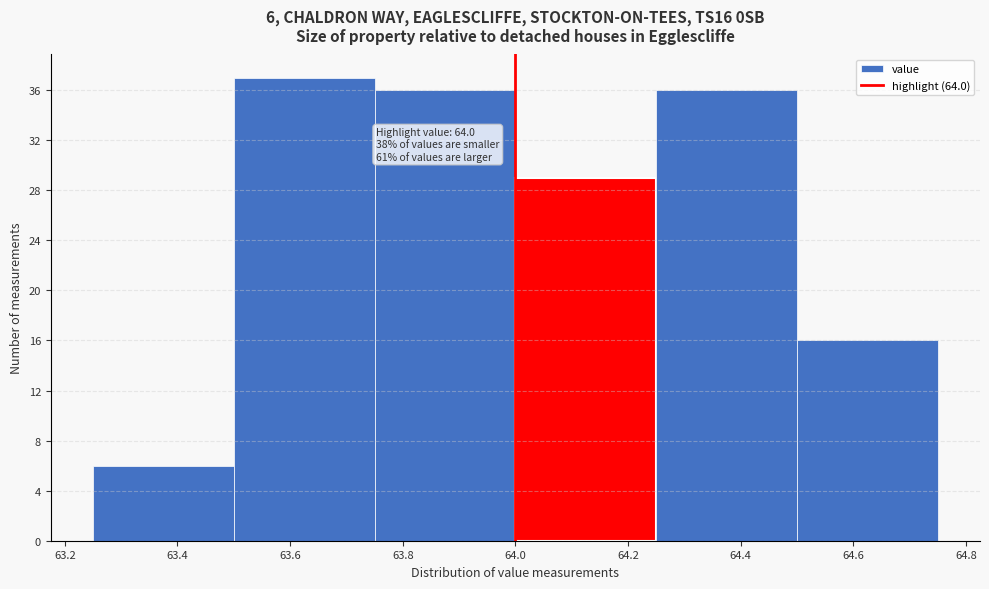

Over which range of the x-axis is the bar tallest?

63.50 to 63.75